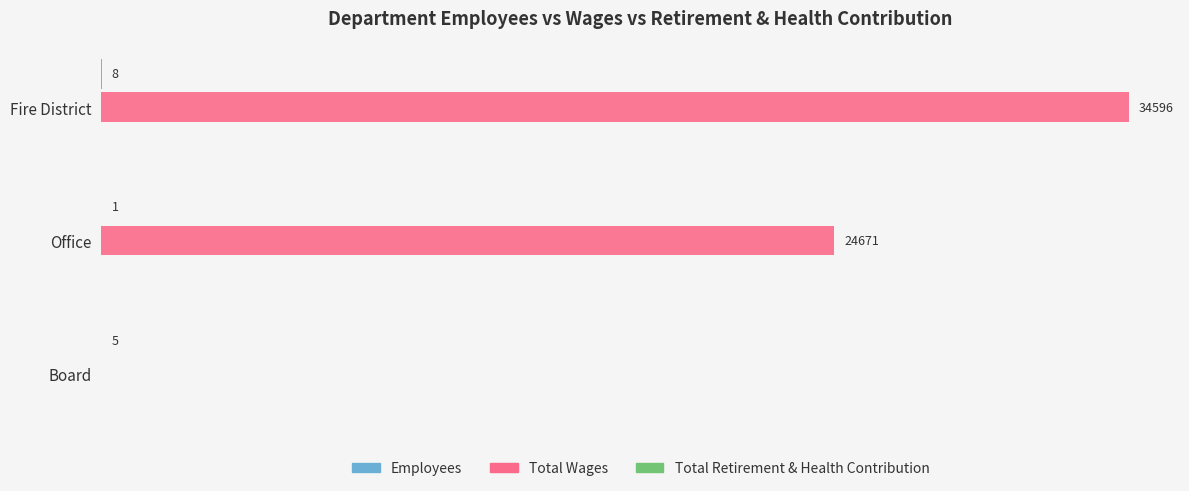

Which series has the largest total across all categories?

Total Wages